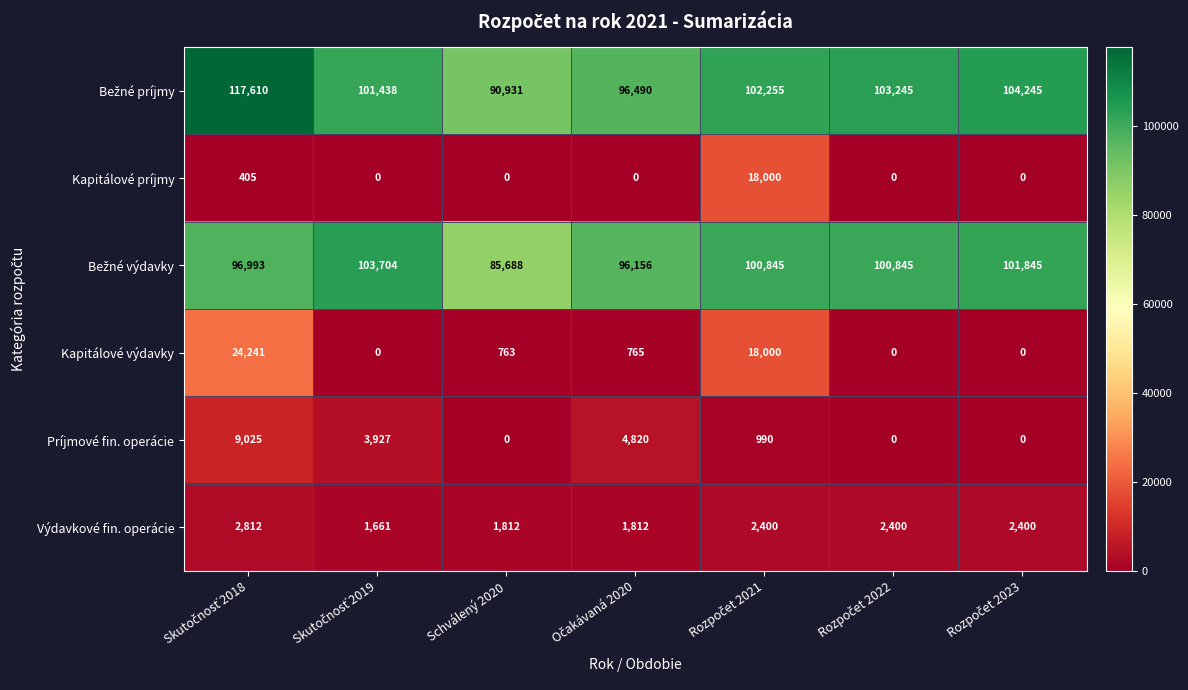

What is the highest value of the Výdavkové fin. operácie series?

2812